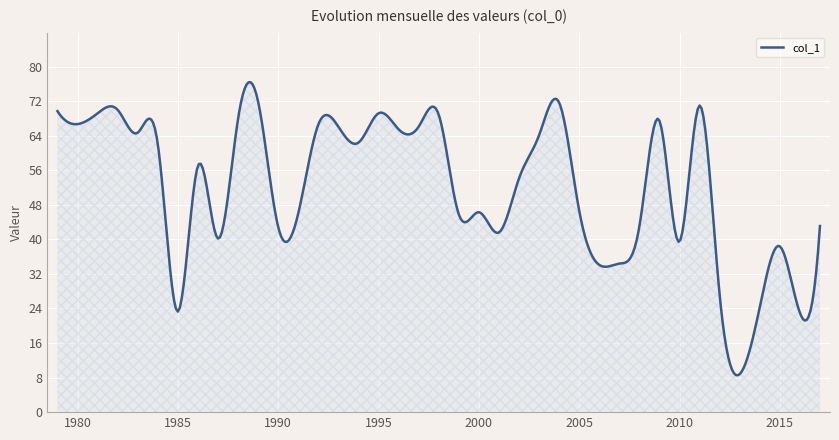

What is the smallest value displayed?

8.5